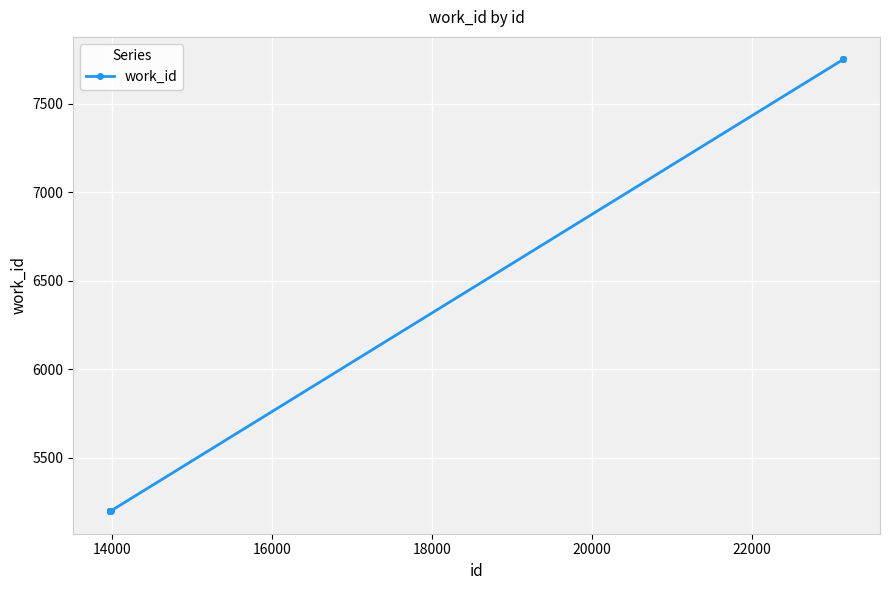

What is the difference between the maximum and minimum values?

2553